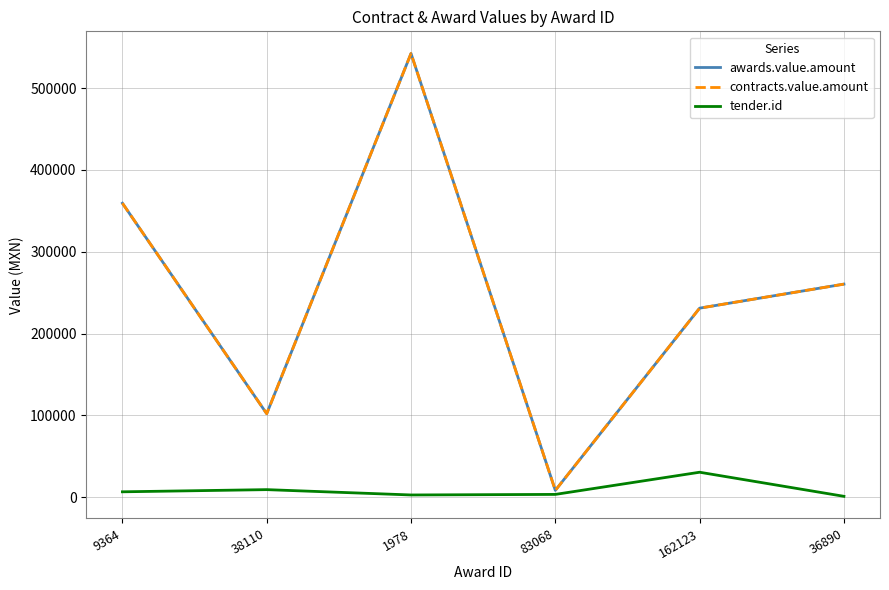

Is this an area chart (filled region under the line)?

No